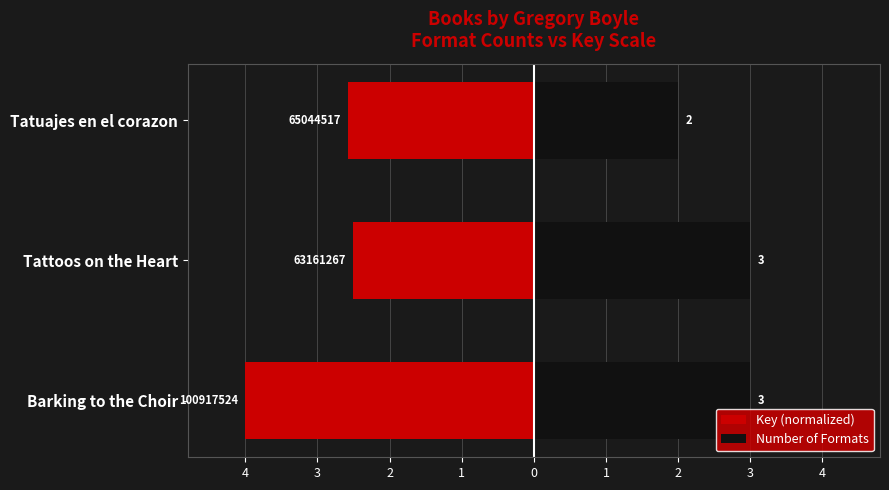

What is the difference between the maximum and minimum values in the Key (normalized) series?

1.5